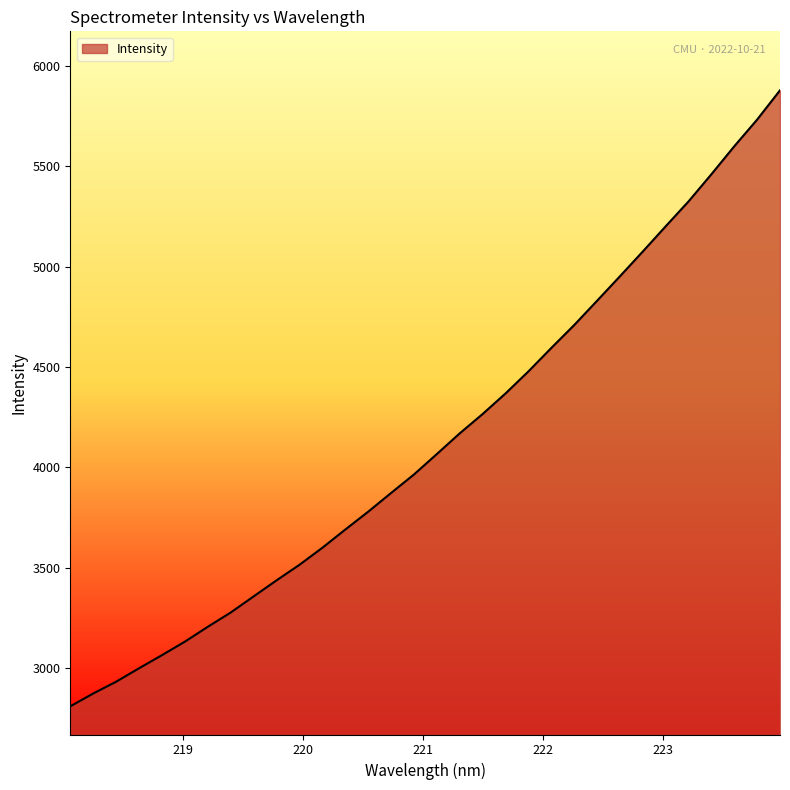

What is the smallest value displayed?

2809.2